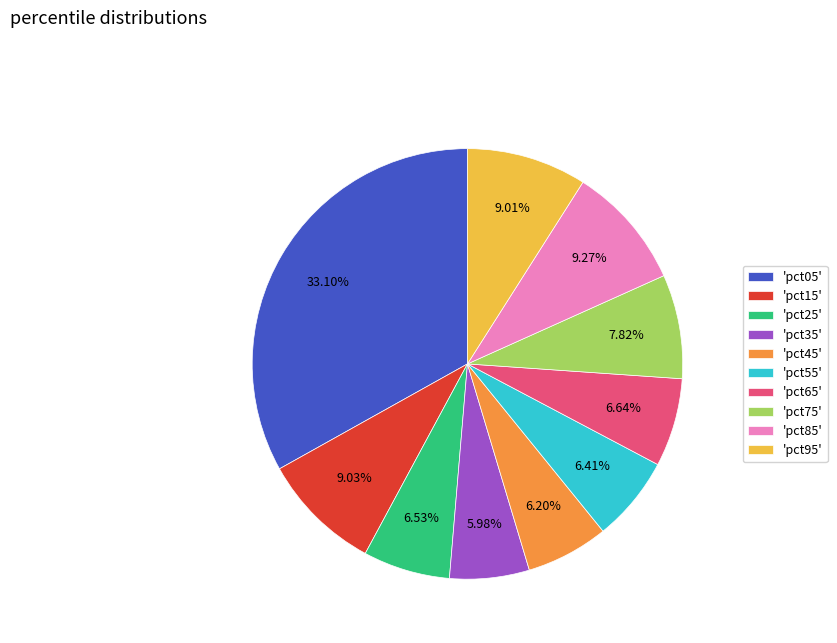

Is the sum of 'pct55' and 'pct15' greater than half?

No